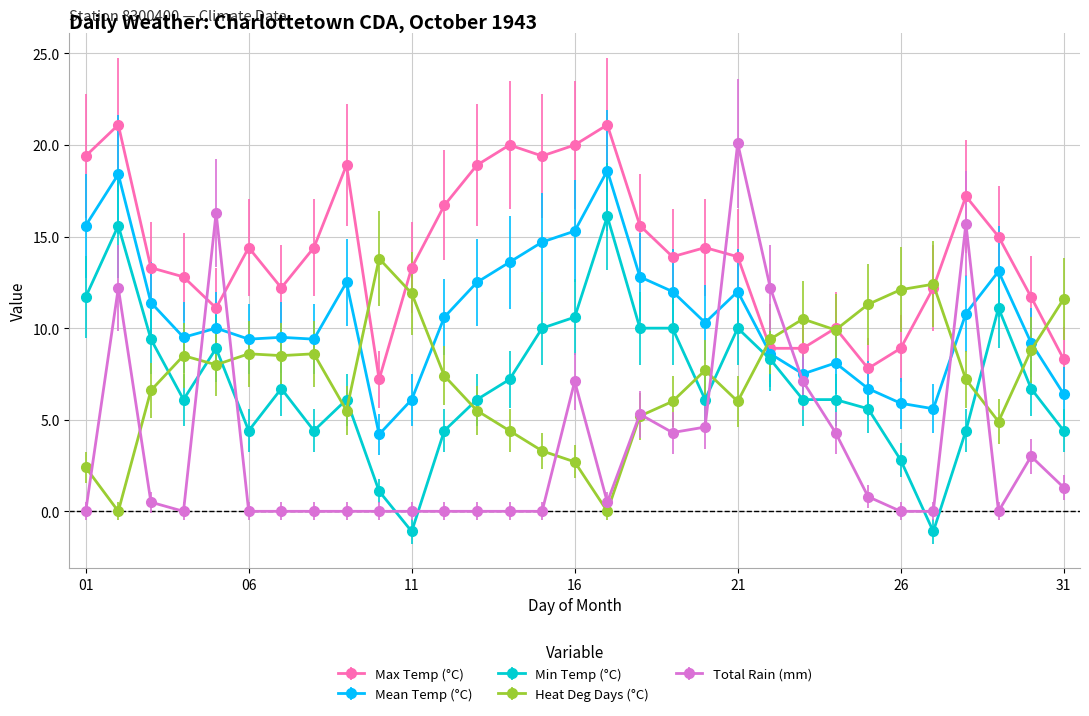

What is the average value of the Max Temp (°C) series?

14.2